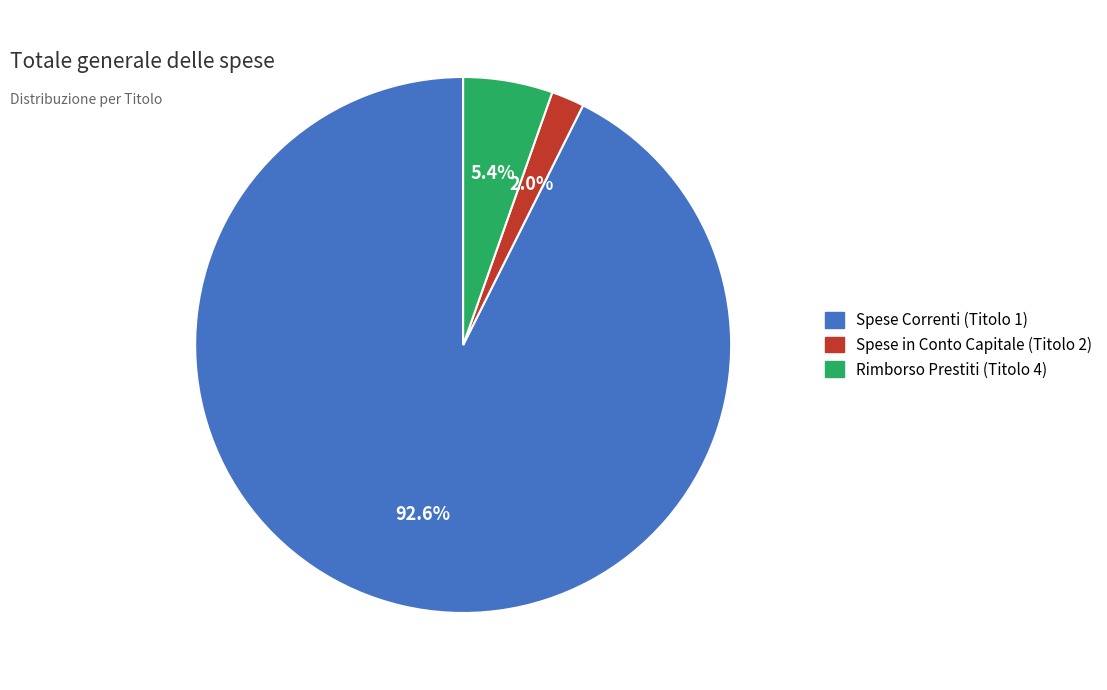

How many segments does this pie chart have?

3